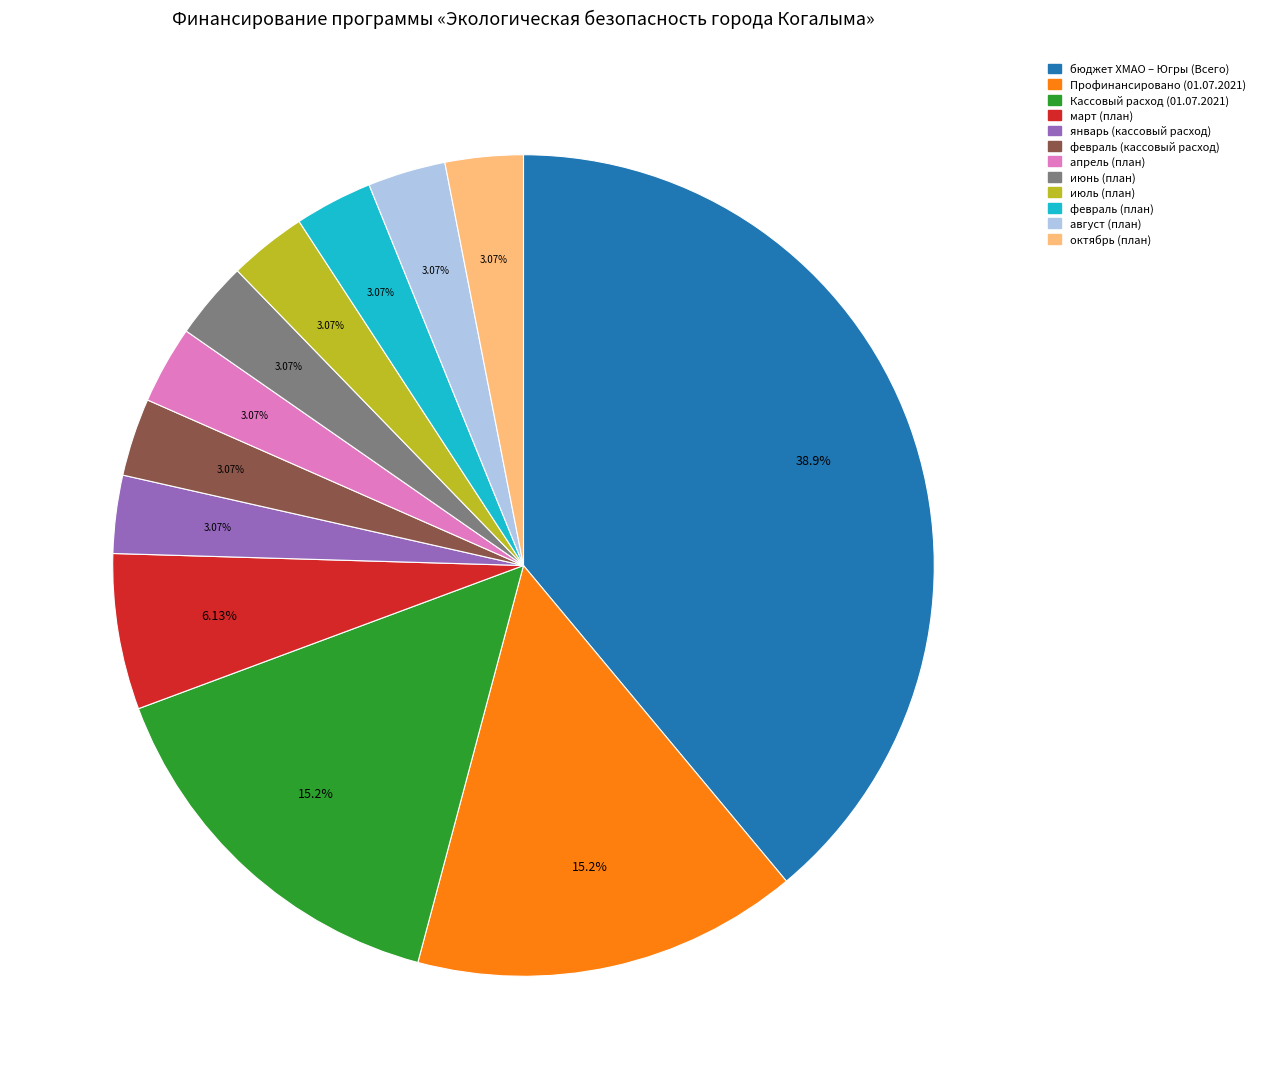

Combined, what portion of the pie is август (план) and октябрь (план)?

6.1%